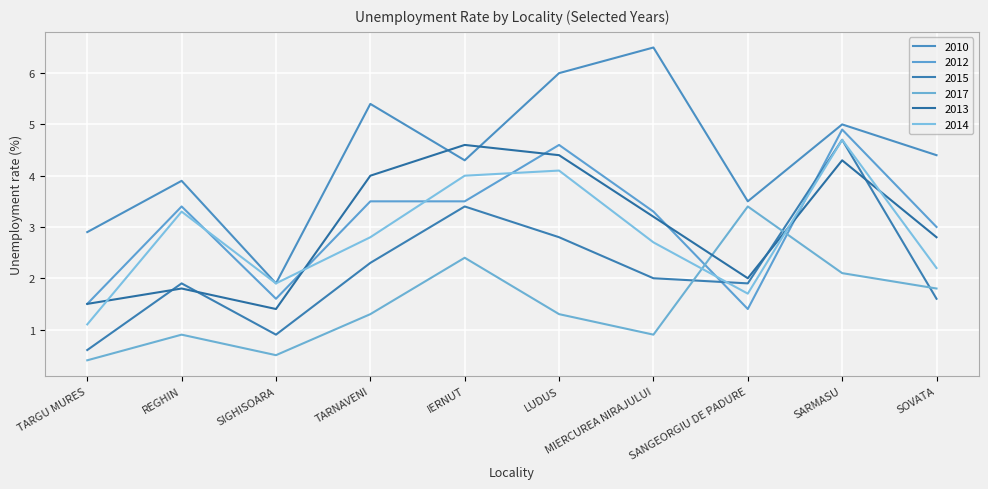

At how many categories does at least one series exceed 1?

10